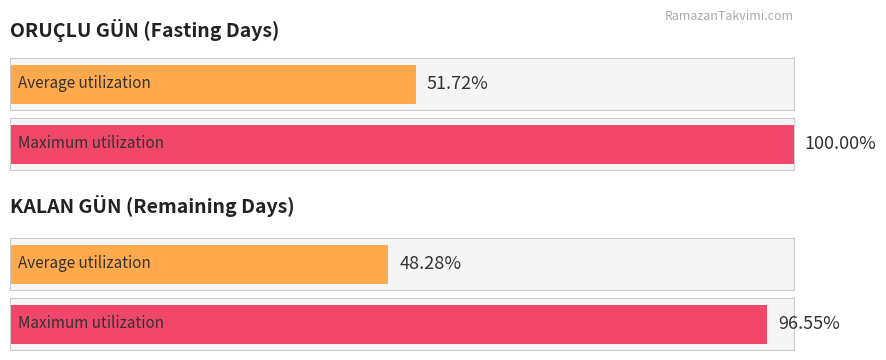

Which series has the largest total across all categories?

ORUÇLU GÜN